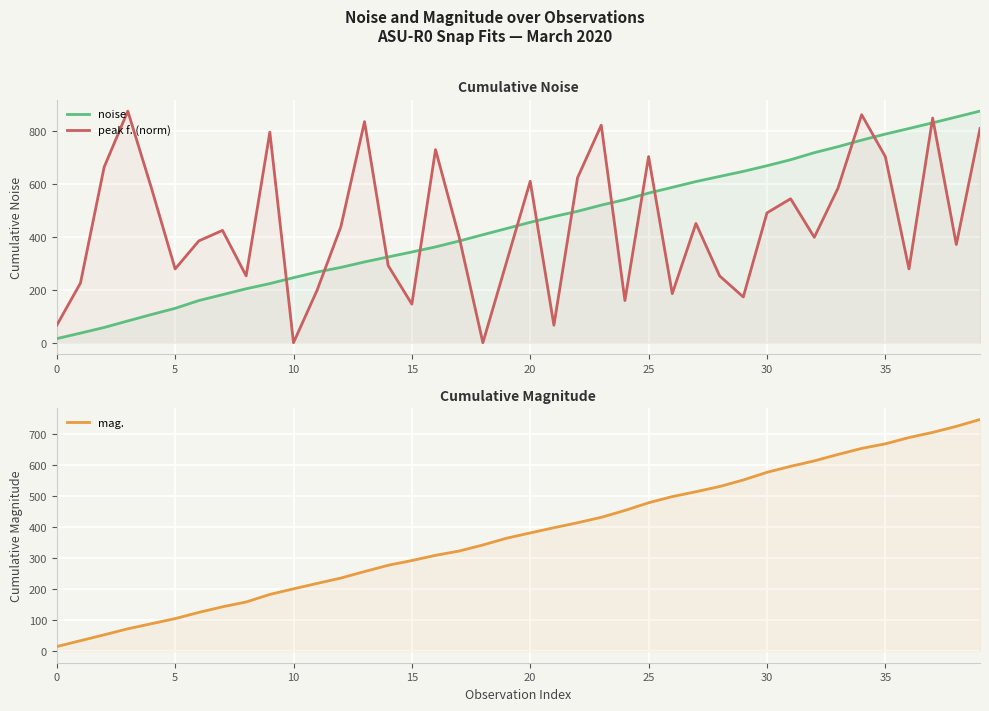

True or false: mag. has a value of 235.7 at 12.

True